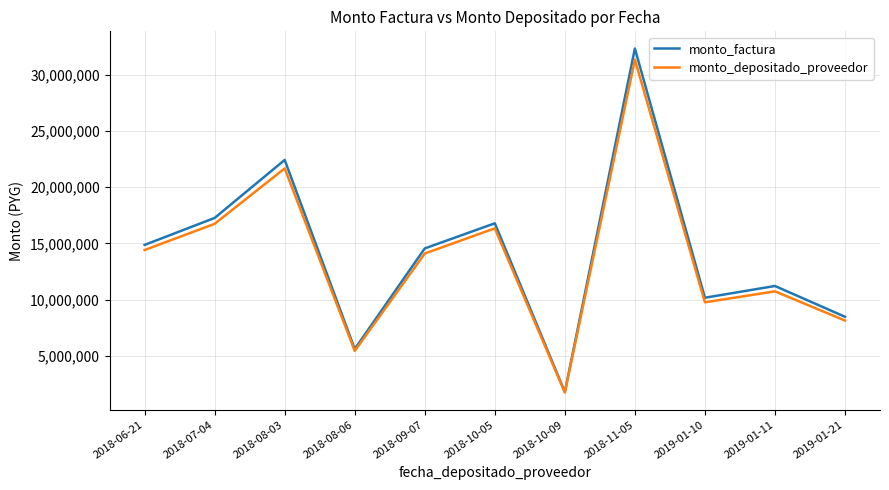

What is the difference between the highest and lowest values at 2018-08-06?

168001